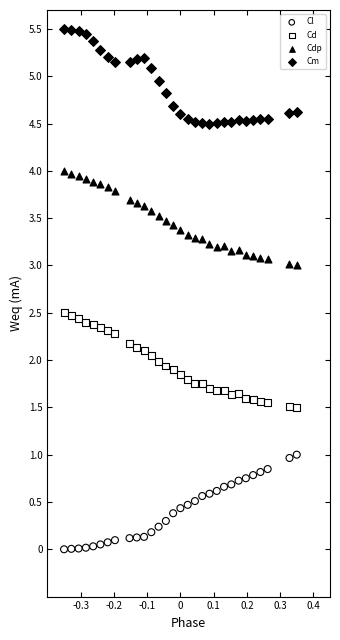

Across all data points, what is the range of Y values (max minus min)?

5.5